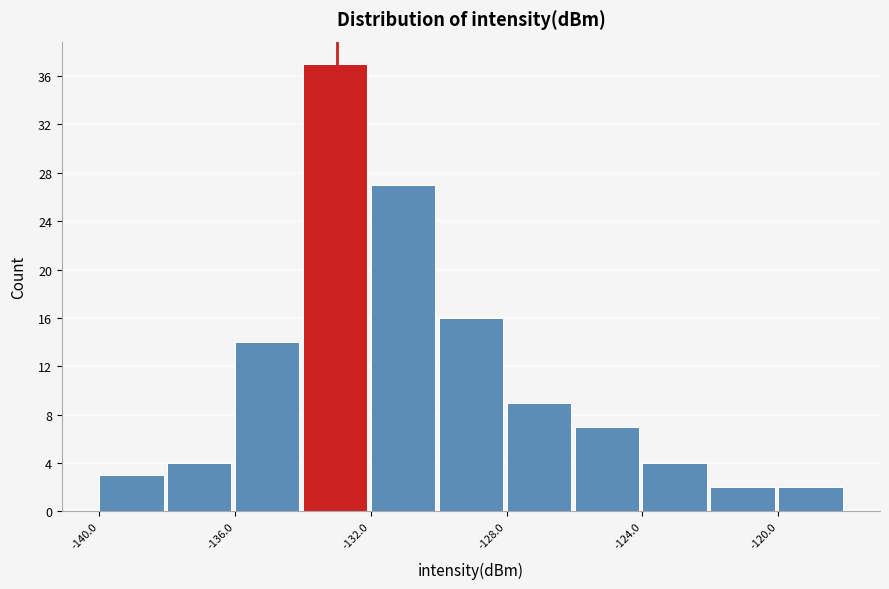

Reading left to right, transcribe this chart: for each bar, give the range it covers on the x-axis and its height. The values are not printed on the chart, so give them approximately, as read against the axis.

-140 to -138: 3
-138 to -136: 4
-136 to -134: 14
-134 to -132: 37
-132 to -130: 27
-130 to -128: 16
-128 to -126: 9
-126 to -124: 7
-124 to -122: 4
-122 to -120: 2
-120 to -118: 2